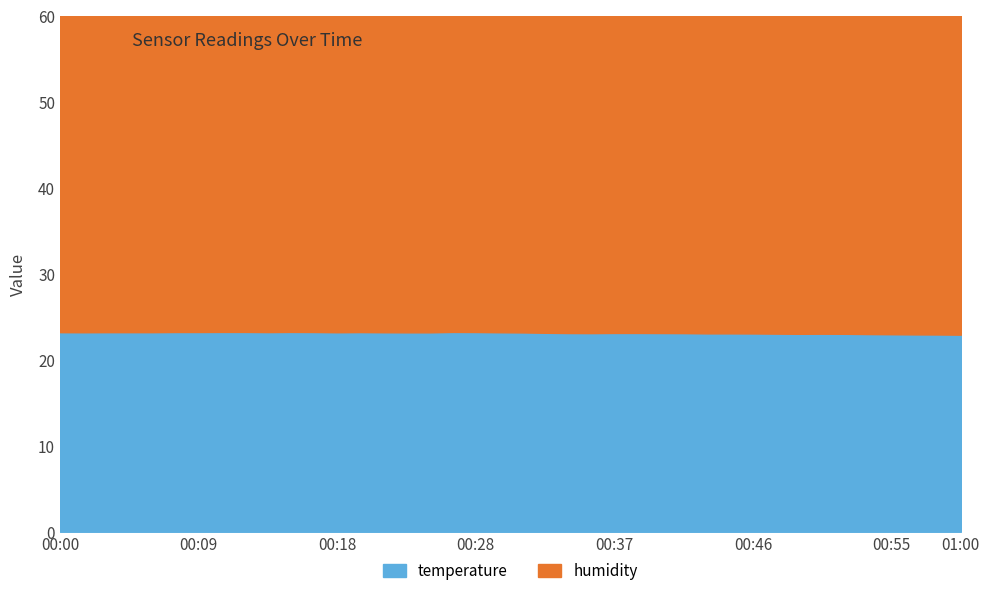

True or false: temperature and humidity intersect in this chart.

False